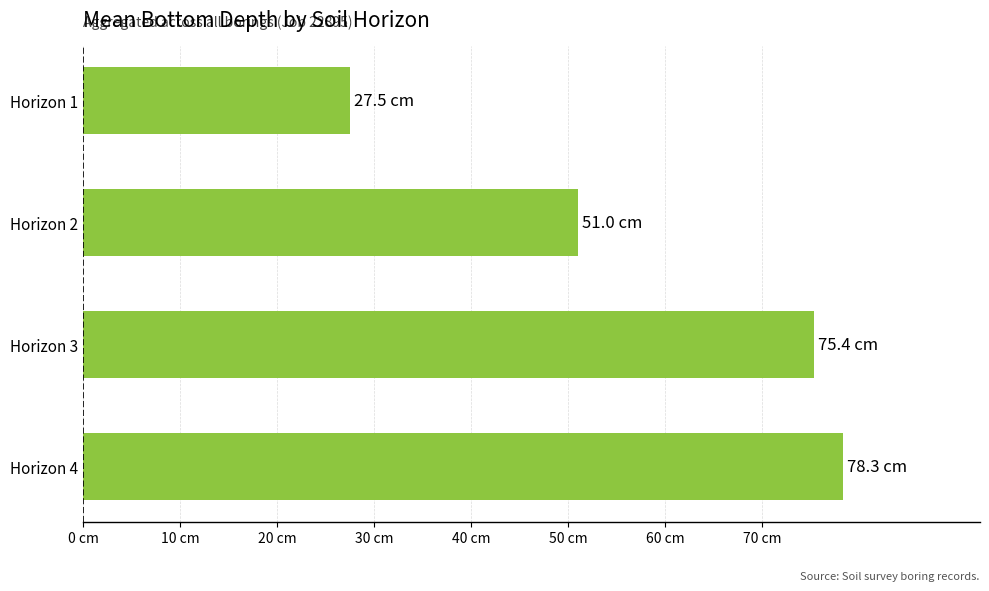

Rank the categories by value from lowest to highest.

Horizon 1, Horizon 2, Horizon 3, Horizon 4